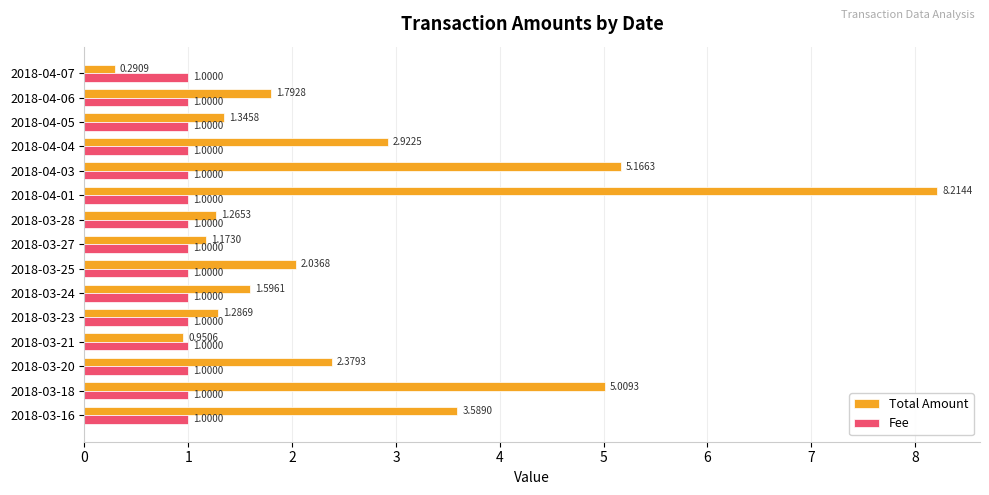

At which category is the sum across all series the highest?

2018-04-01